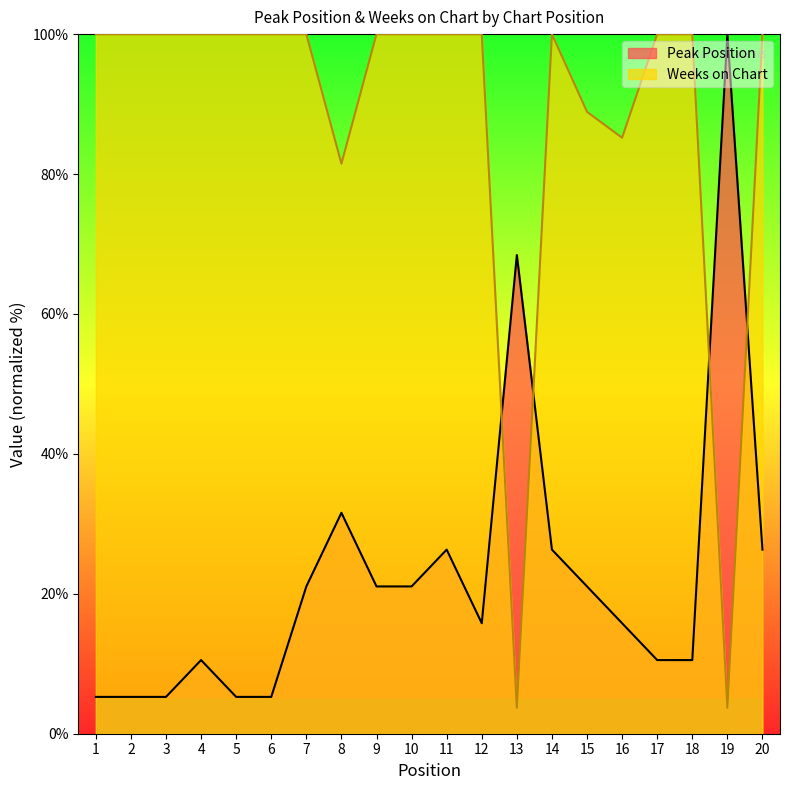

What is the sum of the Weeks on Chart values at 8 and 6?

181.5